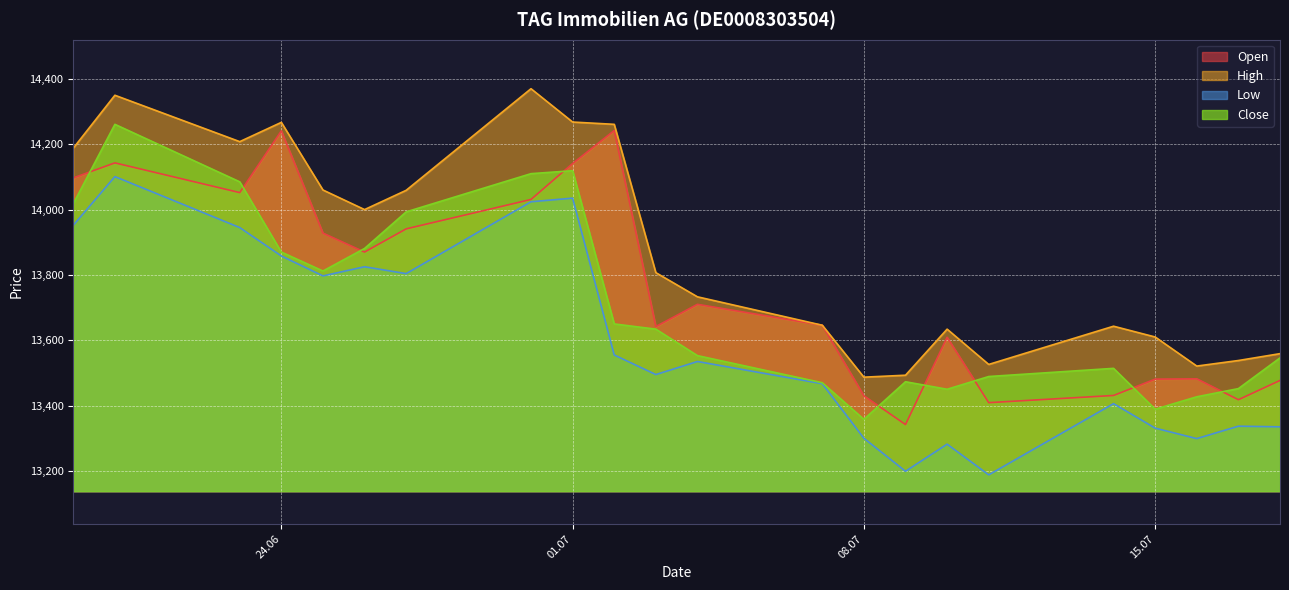

How many values in the Open series are below 13710?

11